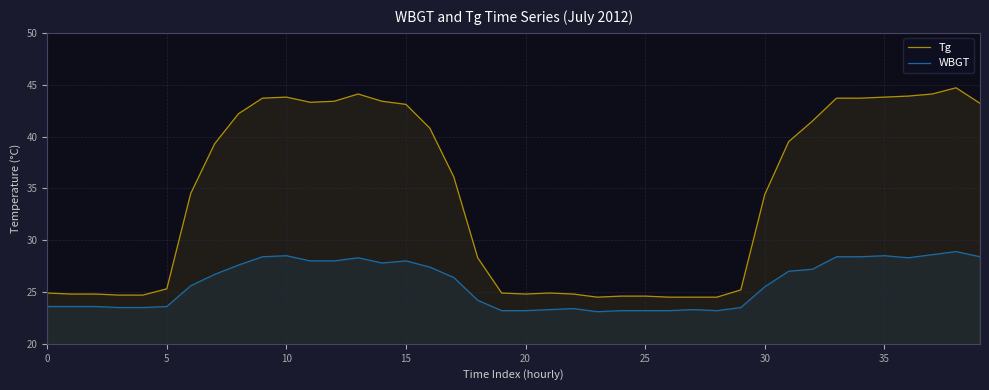

True or false: WBGT and Tg cross at least once.

False